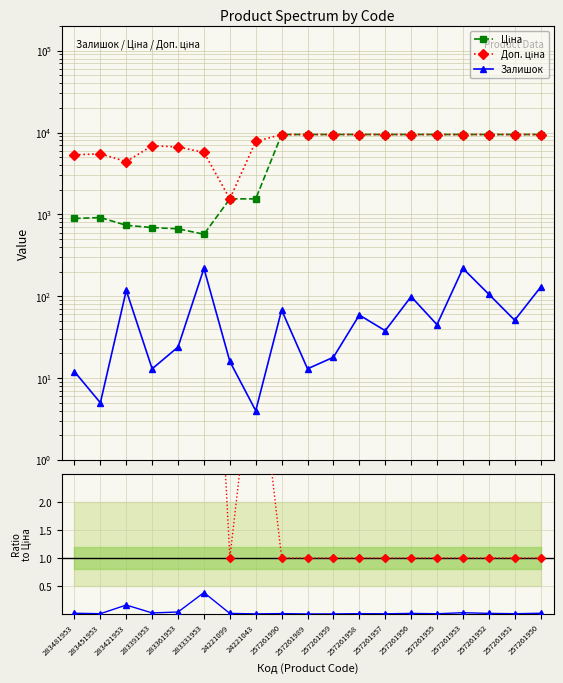

What is the label of the 19th point from the left?

257261950